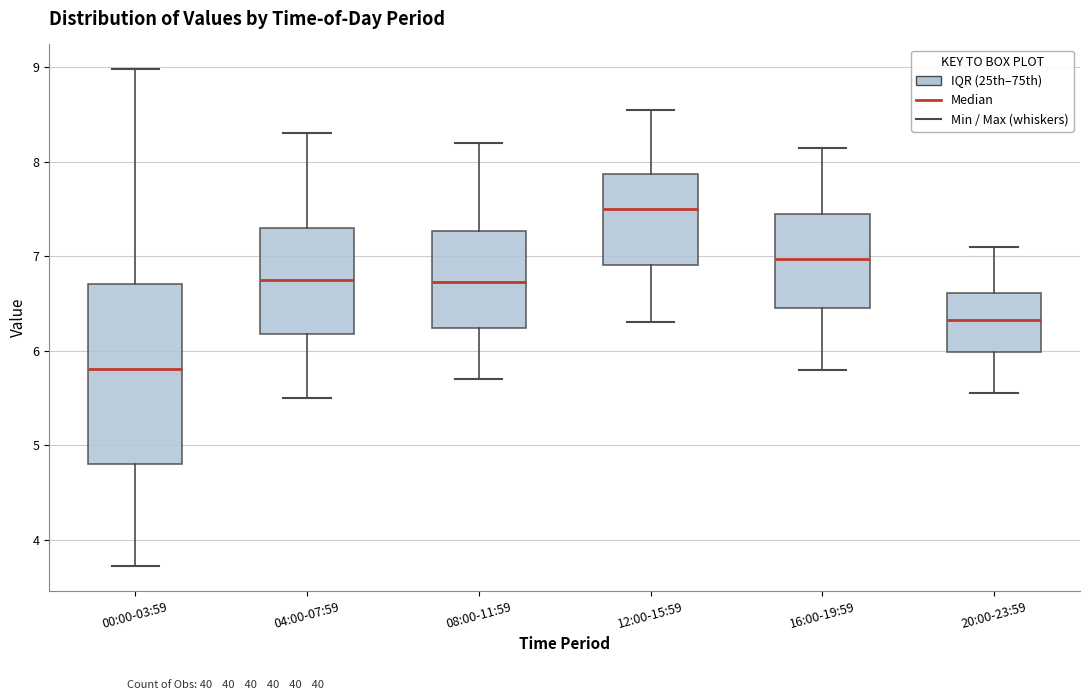

Reading left to right, read every box against the y-axis: the position of its median line, the range the box covers, and the ends of its whiskers. The values are not printed on the chart, so give them approximately, as read against the axis.

00:00-03:59: median 5.8, box 4.8 to 6.7, whiskers 3.7 to 9.0
04:00-07:59: median 6.8, box 6.2 to 7.3, whiskers 5.5 to 8.3
08:00-11:59: median 6.7, box 6.2 to 7.3, whiskers 5.7 to 8.2
12:00-15:59: median 7.5, box 6.9 to 7.9, whiskers 6.3 to 8.6
16:00-19:59: median 7.0, box 6.5 to 7.5, whiskers 5.8 to 8.2
20:00-23:59: median 6.3, box 6.0 to 6.6, whiskers 5.6 to 7.1